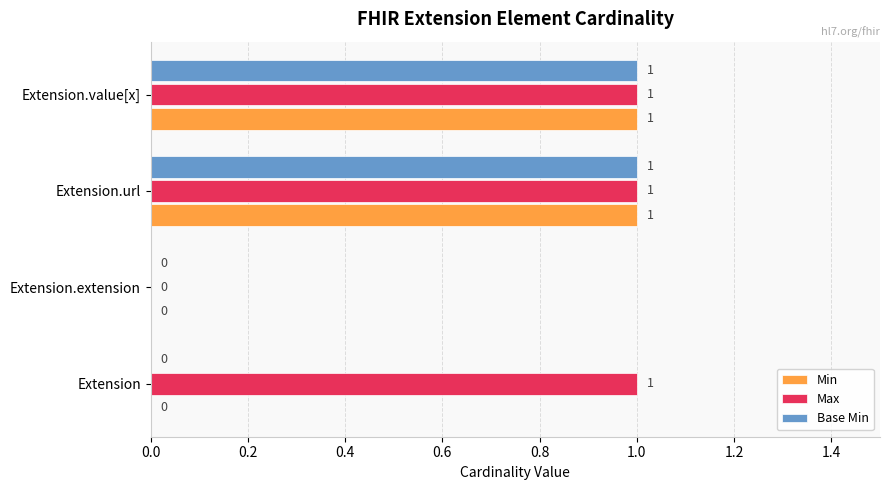

True or false: Base Min has a value of 0 at Extension.url.

False